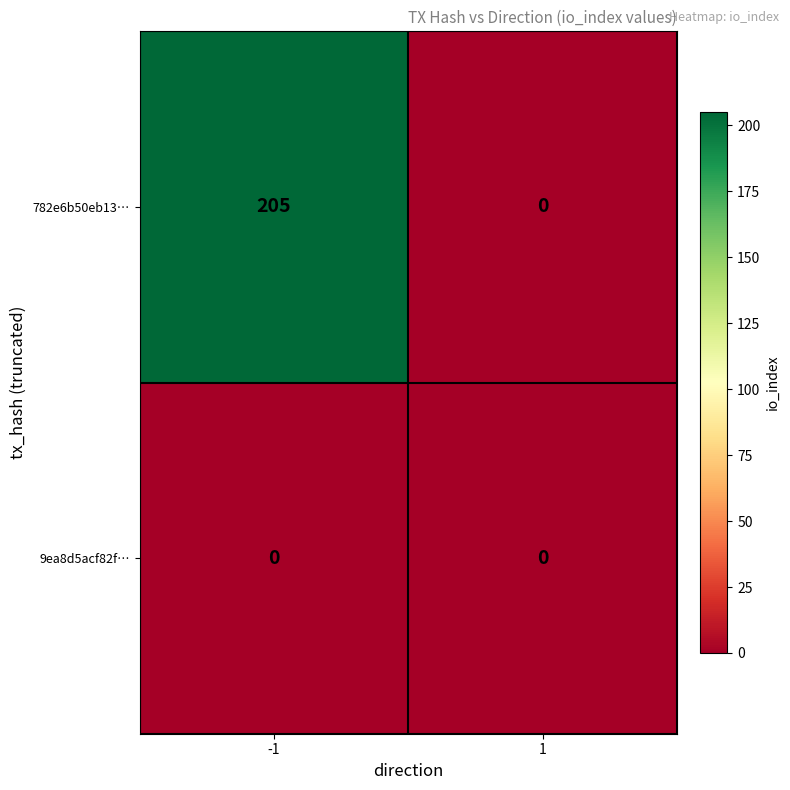

What is the difference between the 782e6b50eb13… values at -1 and 1?

205